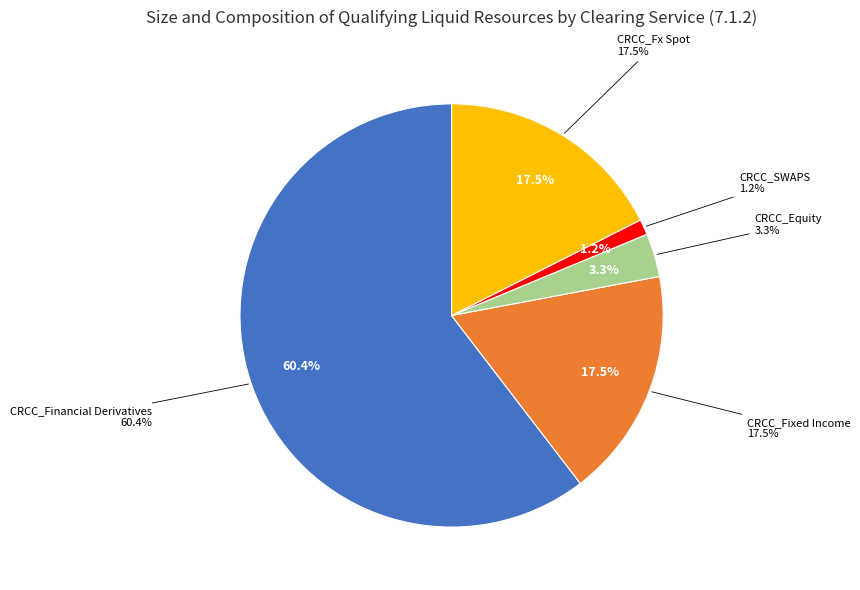

To the nearest percent, what is the average slice percentage?

20%